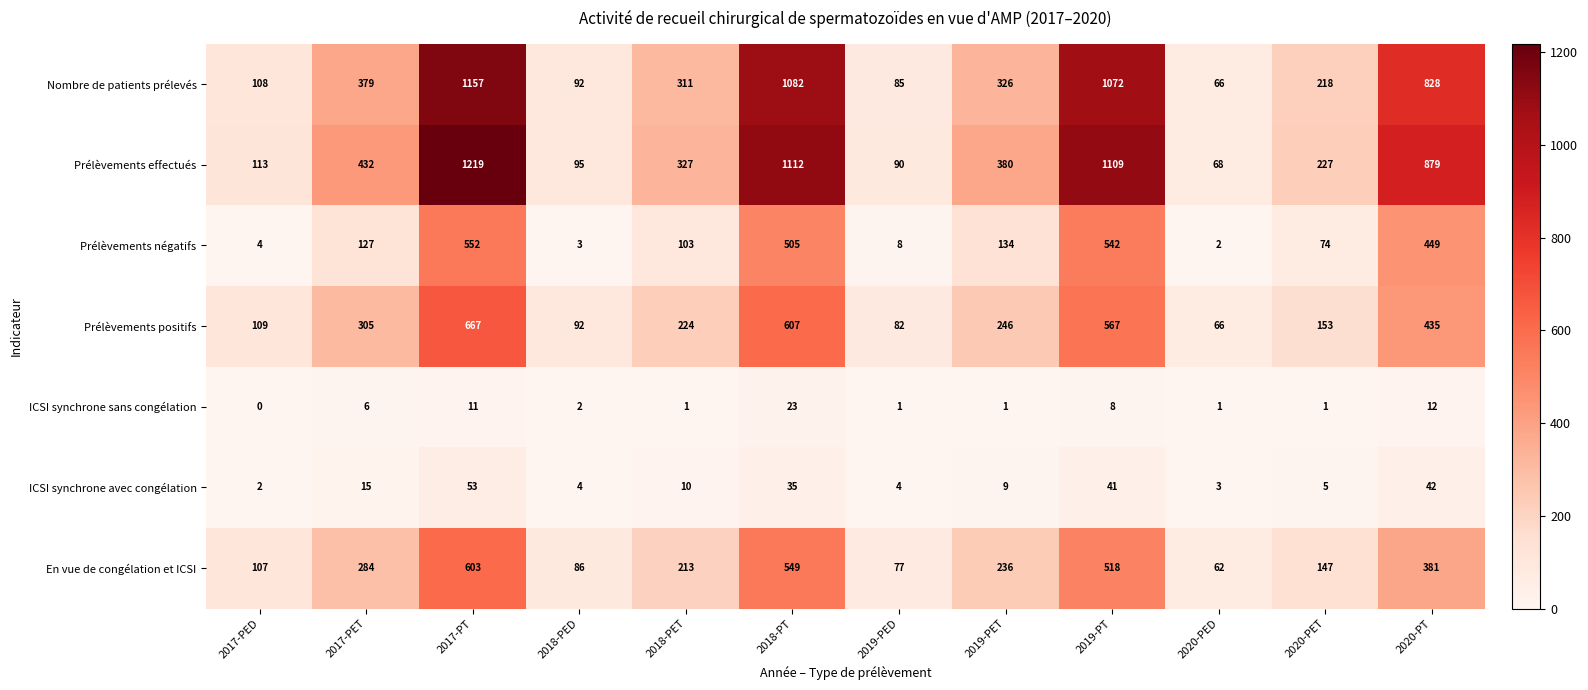

At how many categories does at least one series exceed 158?

8